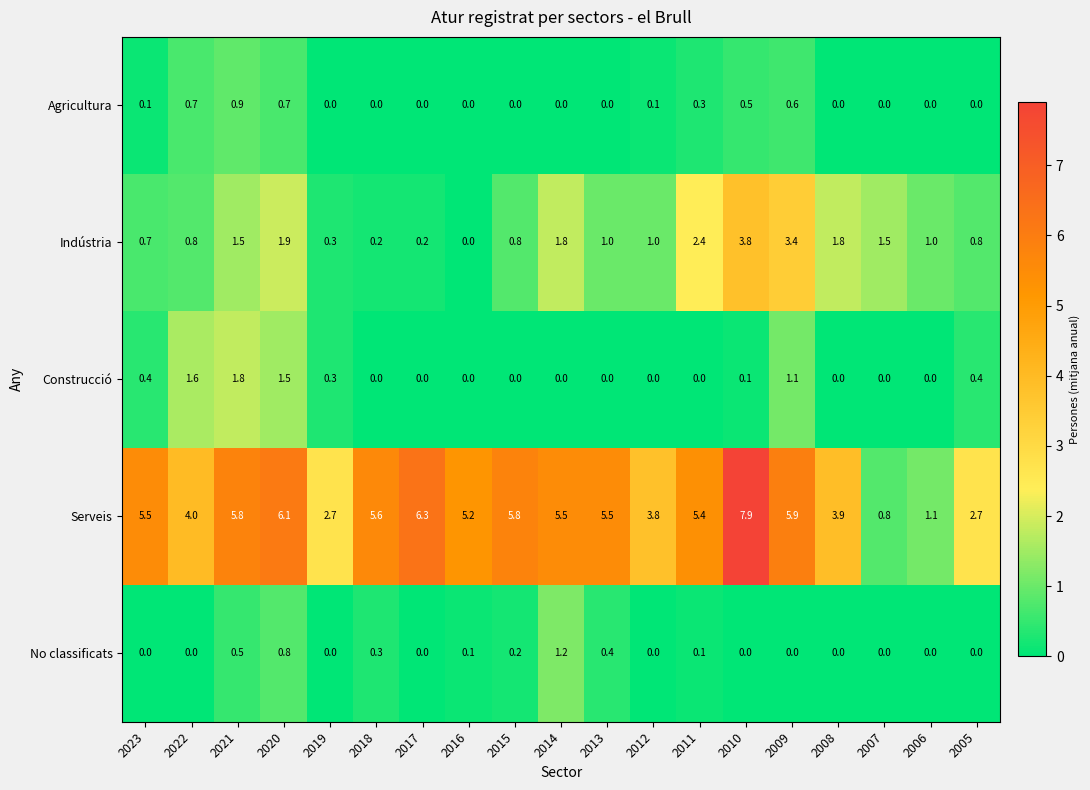

Rank the series by their maximum value, from lowest to highest.

Agricultura, No classificats, Construcció, Indústria, Serveis